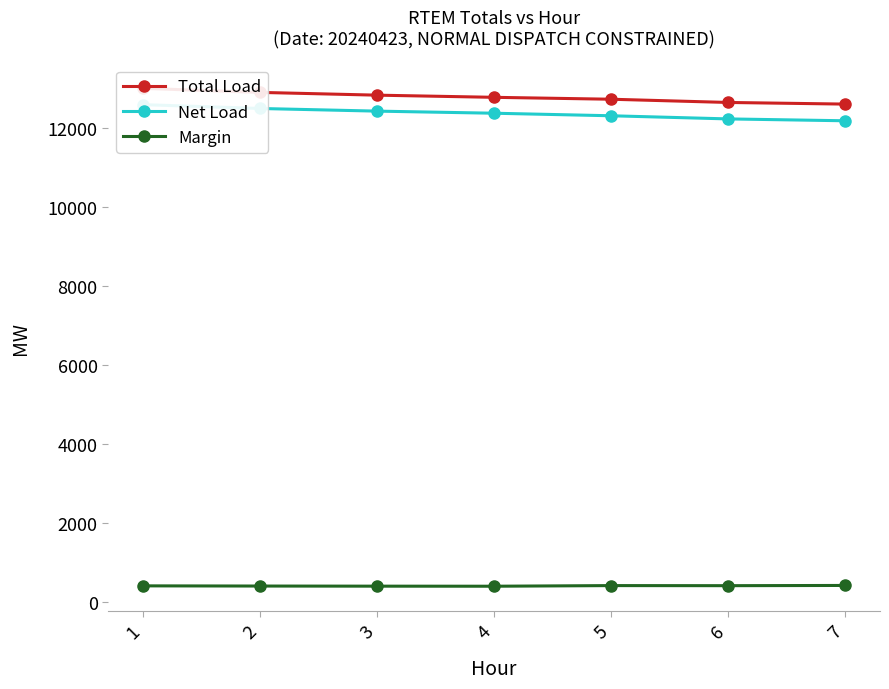

What is the total value across all series at 1?

26027.7